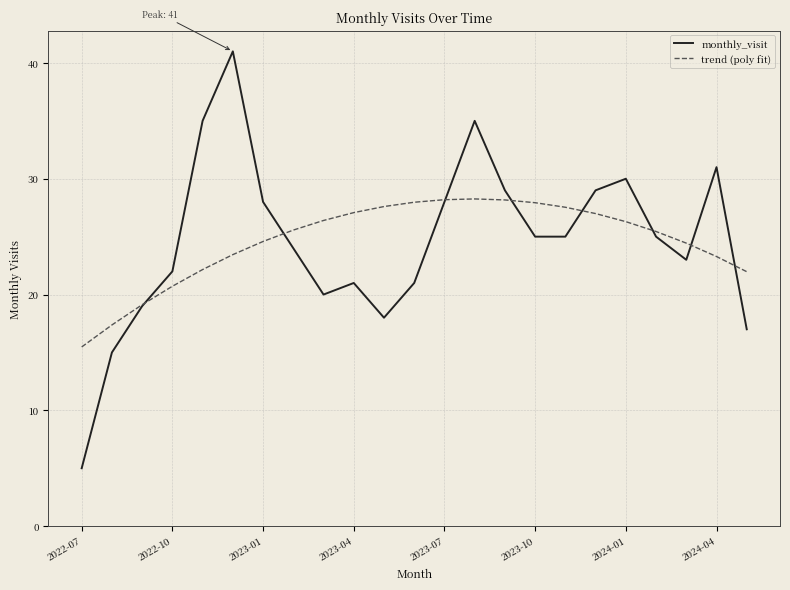

Which series has the largest range (max minus min)?

monthly_visit